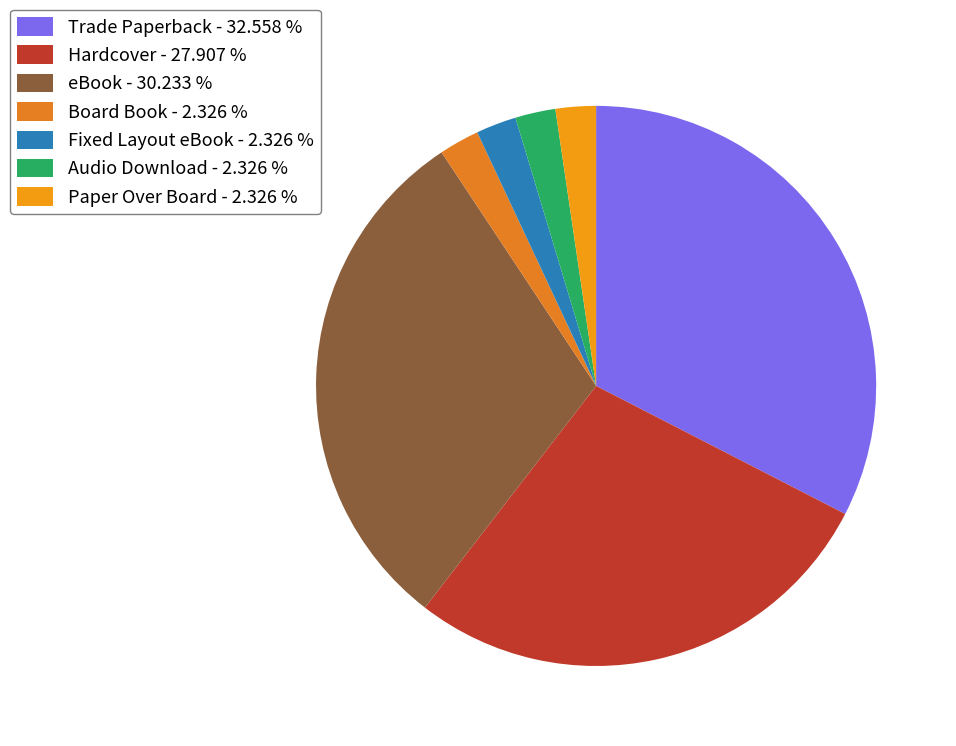

Is the sum of Board Book and Paper Over Board greater than half?

No